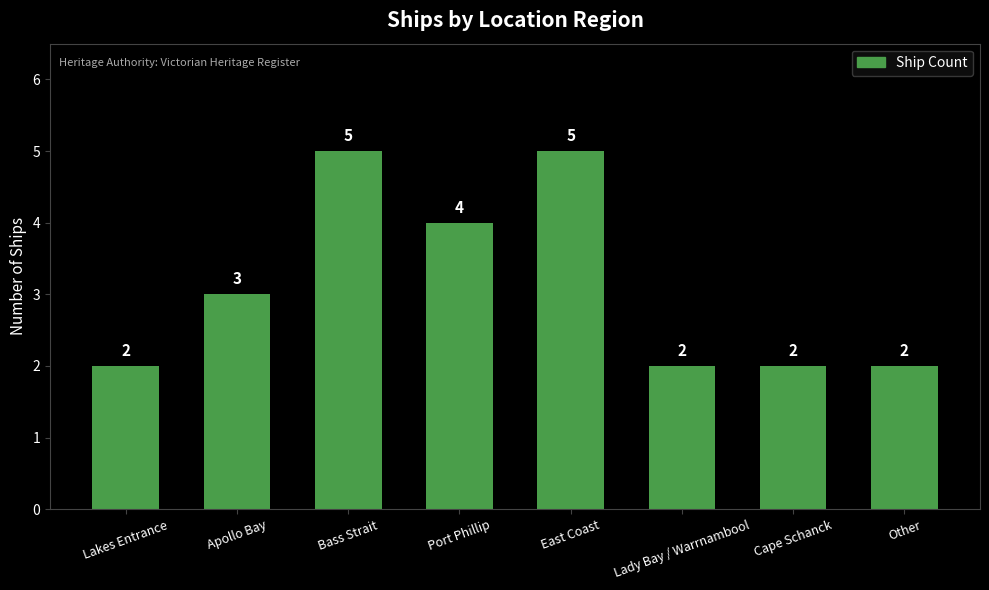

Reading left to right, what are all the values shown in this chart?

Lakes Entrance=2	Apollo Bay=3	Bass Strait=5	Port Phillip=4	East Coast=5	Lady Bay / Warrnambool=2	Cape Schanck=2	Other=2